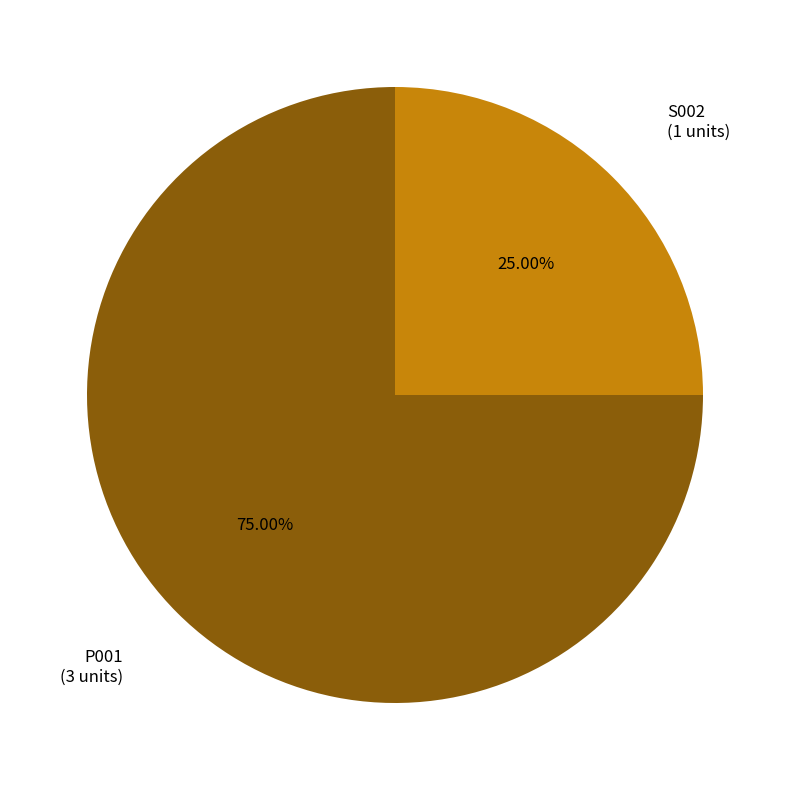

To the nearest percent, what is the difference between the largest and smallest slice percentages?

50%